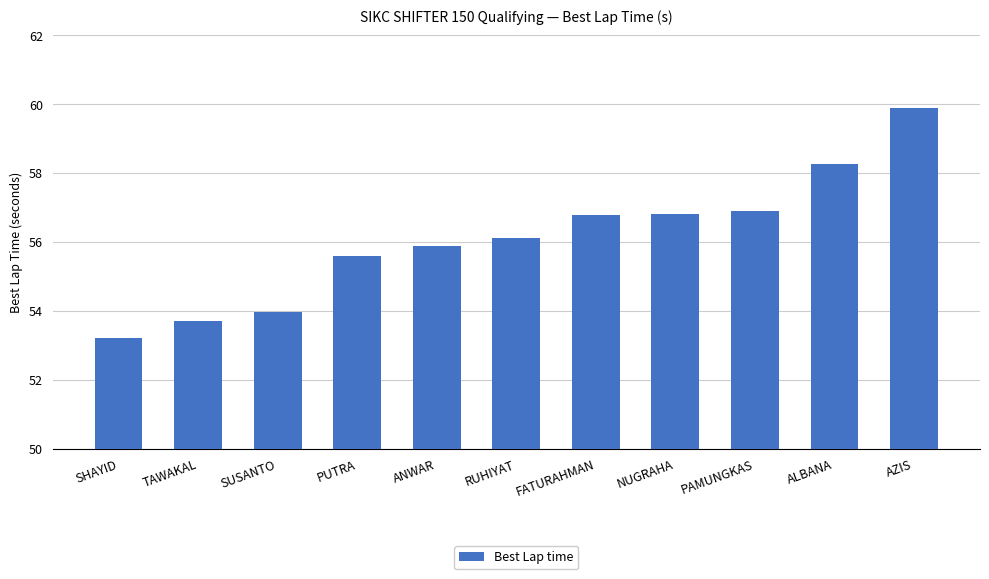

True or false: the data shows 89.3 at TAWAKAL.

False